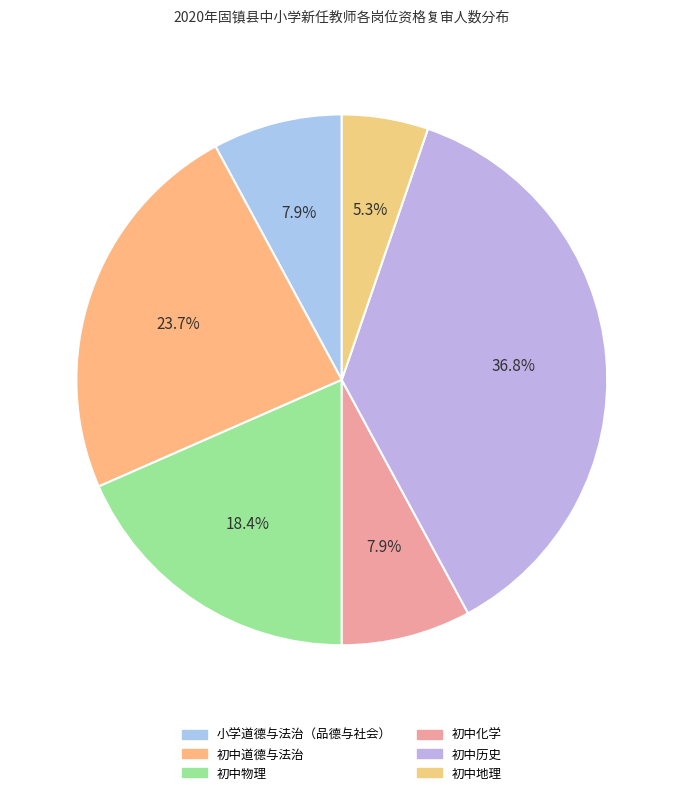

How many segments does this pie chart have?

6